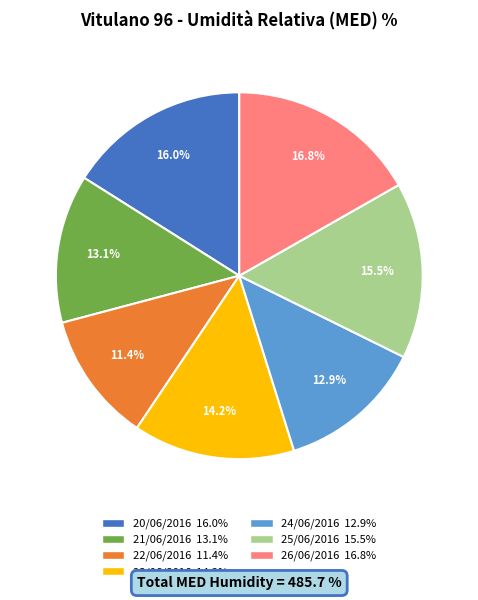

Which category has the smallest portion of the pie?

22/06/2016